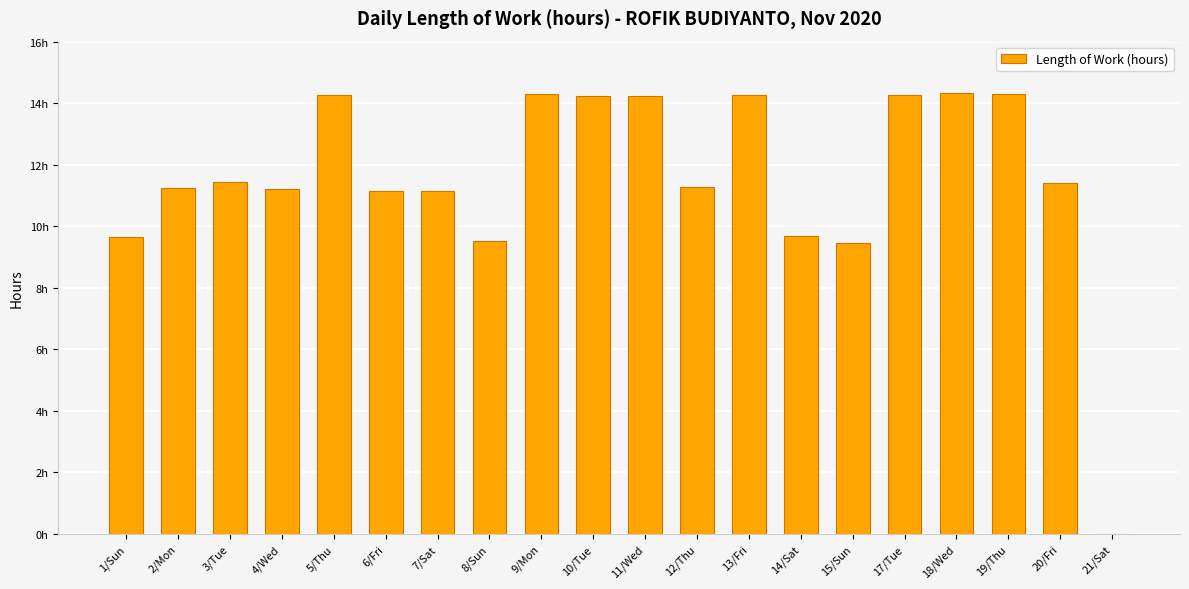

Are the bars horizontal?

No